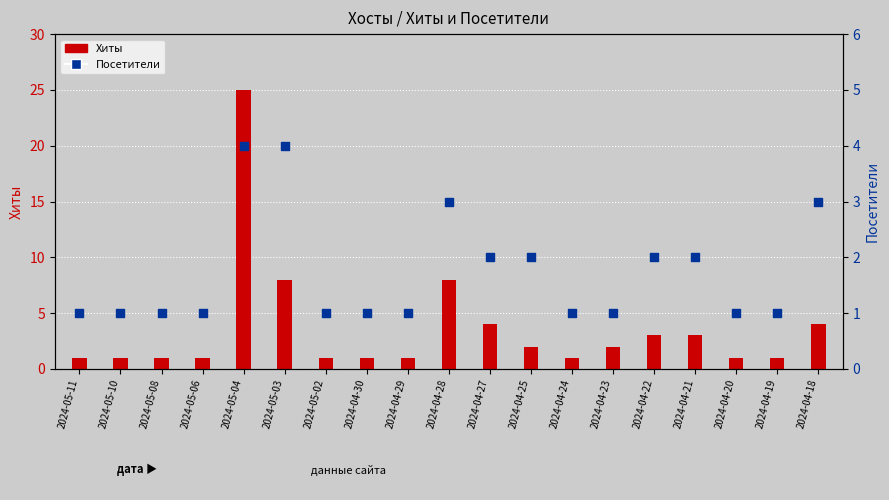

Which series contains the highest Y value?

Хиты